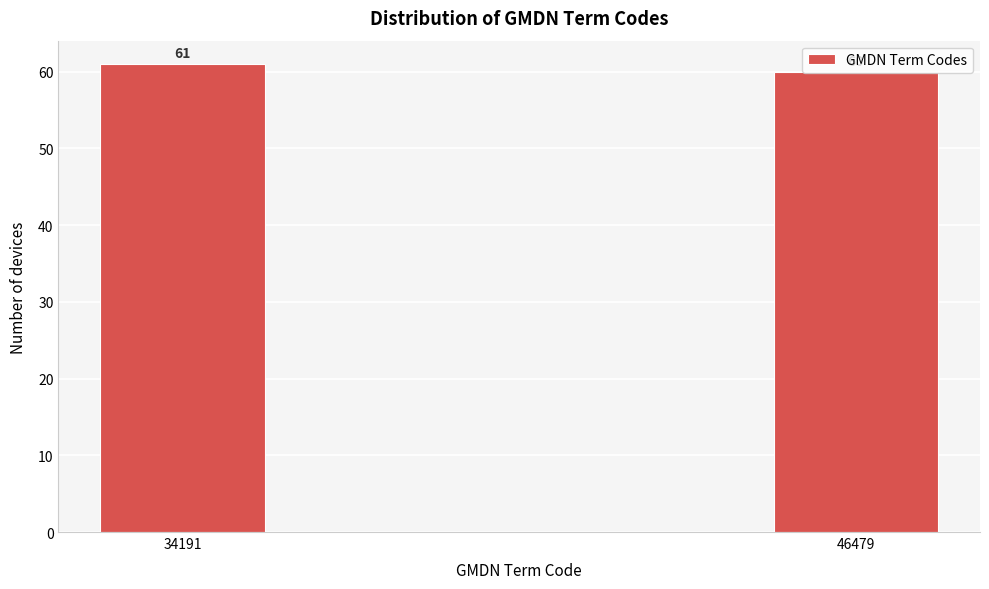

Which has a higher value, 34191 or 46479?

34191